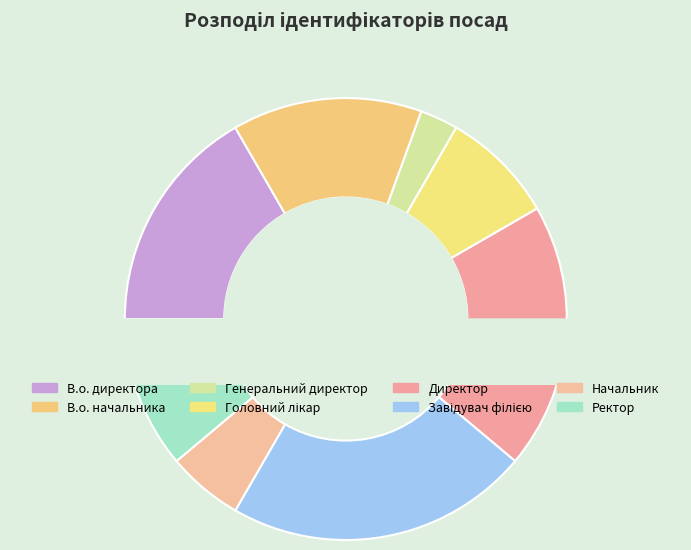

Rank the categories by value from highest to lowest.

Завідувач філією, Директор, В.о. директора, В.о. начальника, Ректор, Головний лікар, Начальник, Генеральний директор